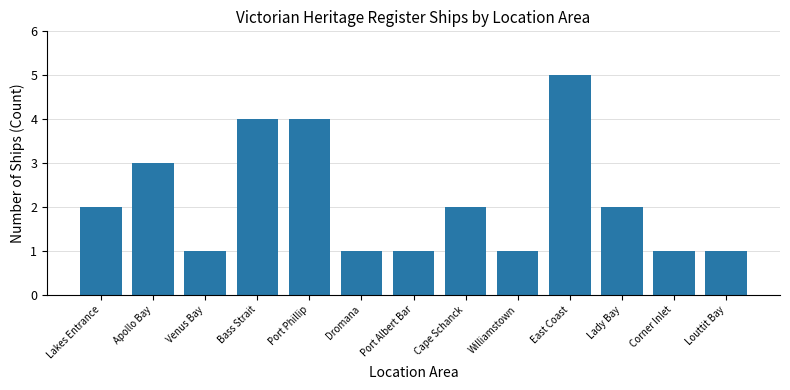

What is the sum of all values?

28